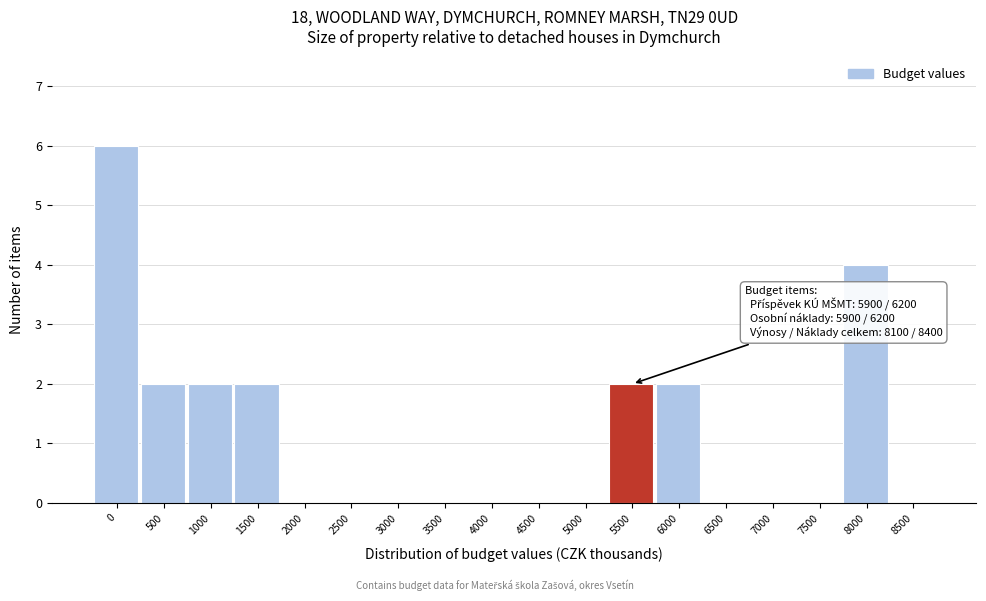

Reading left to right, list all the values displayed in this chart.

0=6	500=2	1000=2	1500=2	2000=0	2500=0	3000=0	3500=0	4000=0	4500=0	5000=0	5500=2	6000=2	6500=0	7000=0	7500=0	8000=4	8500=0